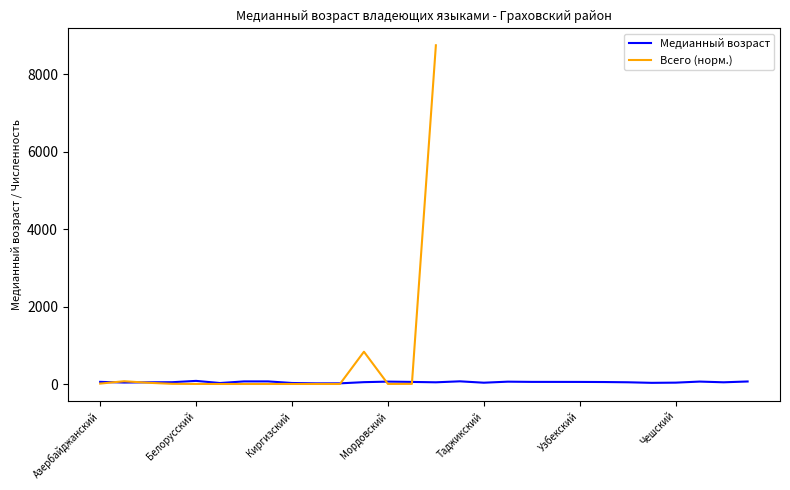

True or false: the data has more than 1 interior local peaks.

True